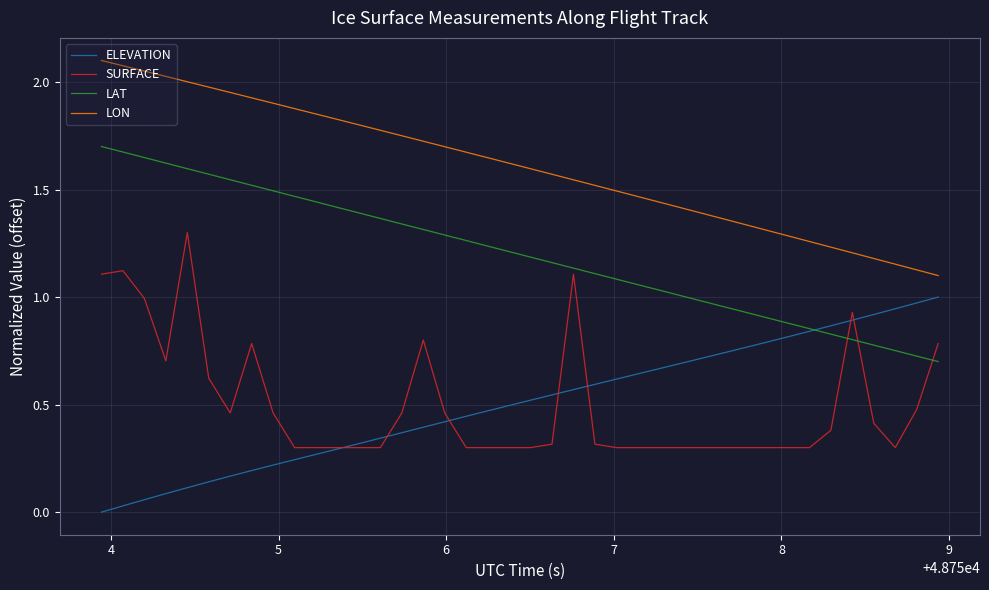

What are all the series names shown in the legend?

ELEVATION, SURFACE, LAT, LON